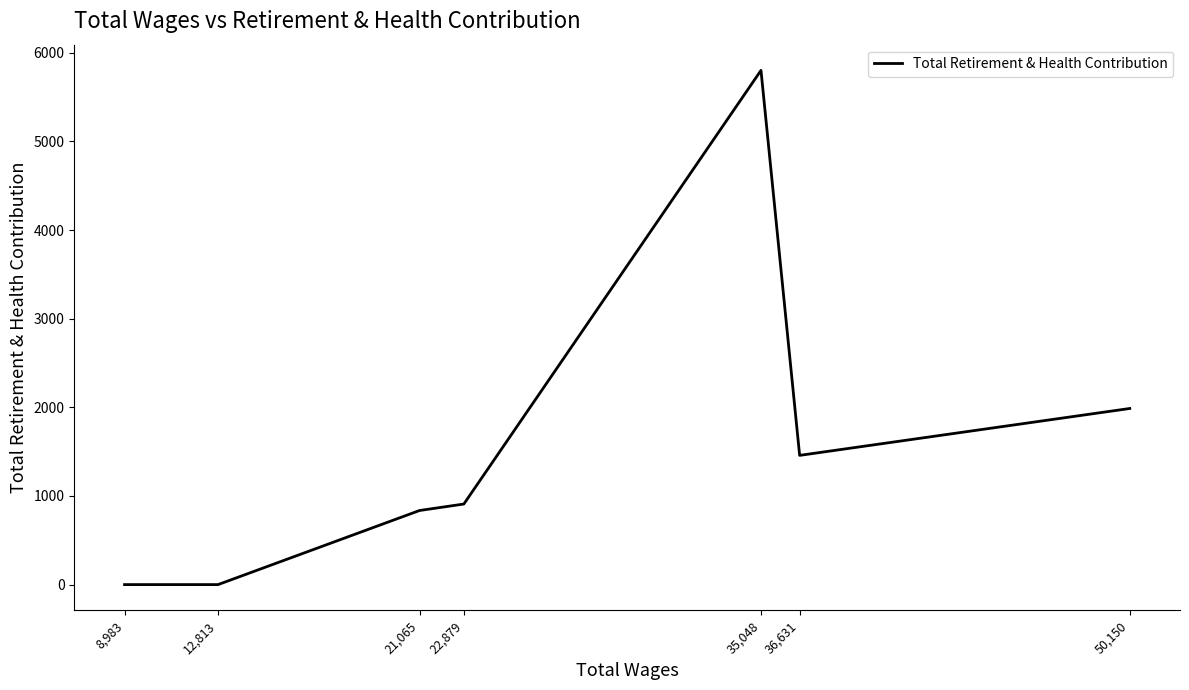

What is the average value?

1570